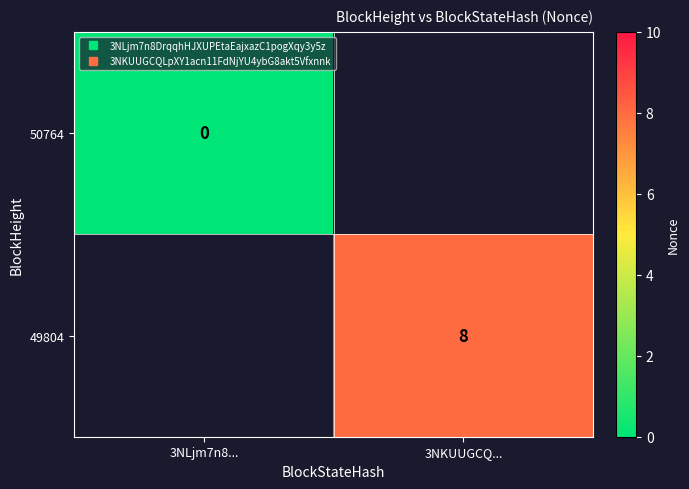

The value of 50764 at 3NLjm7n8... is 0. True or false?

True